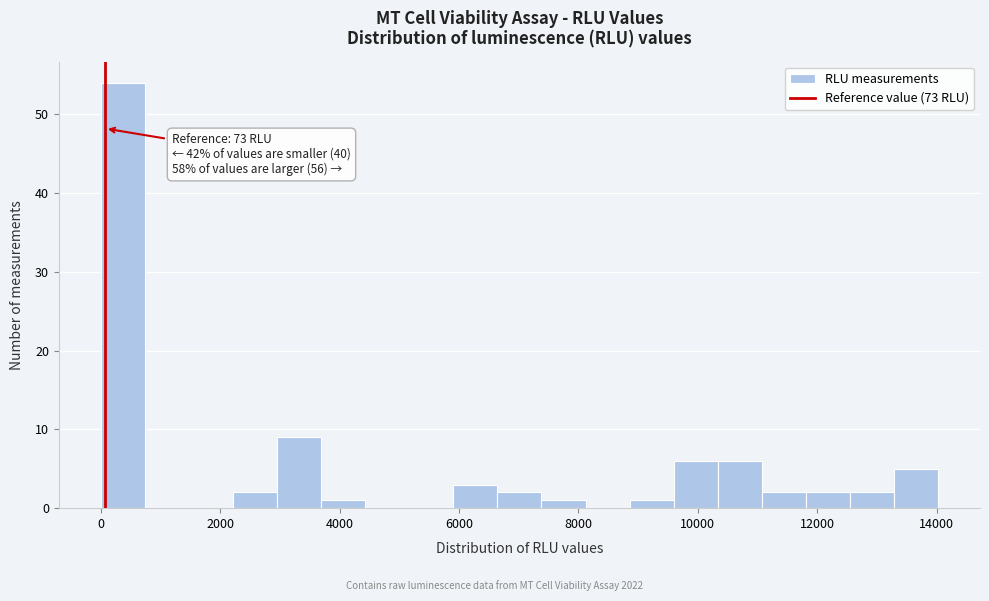

Read against the x-axis, roughly where is the centre of the tallest bar?

400